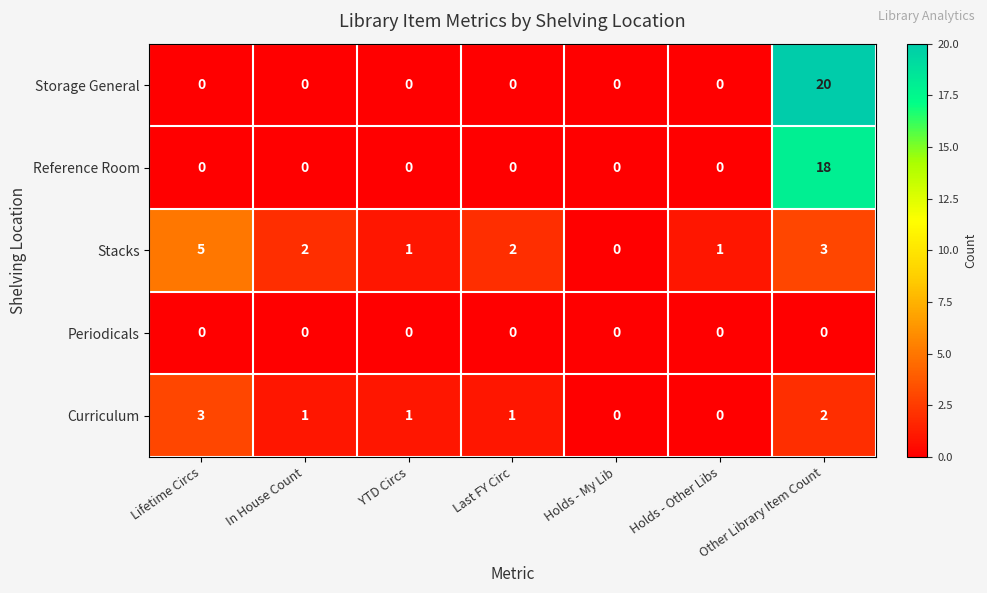

Count the number of data series in this chart.

5